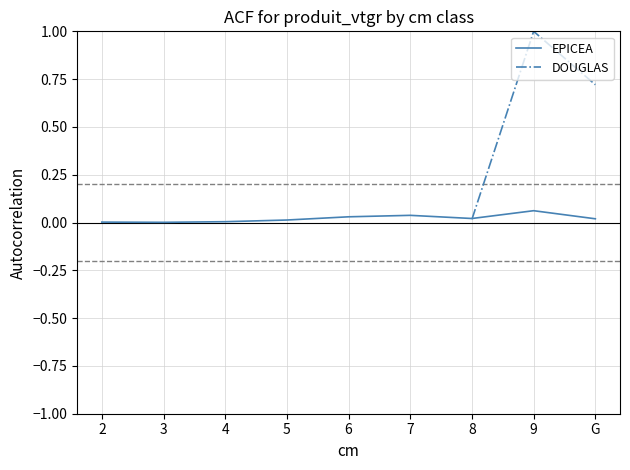

Which has a higher value, 6 or G?

6